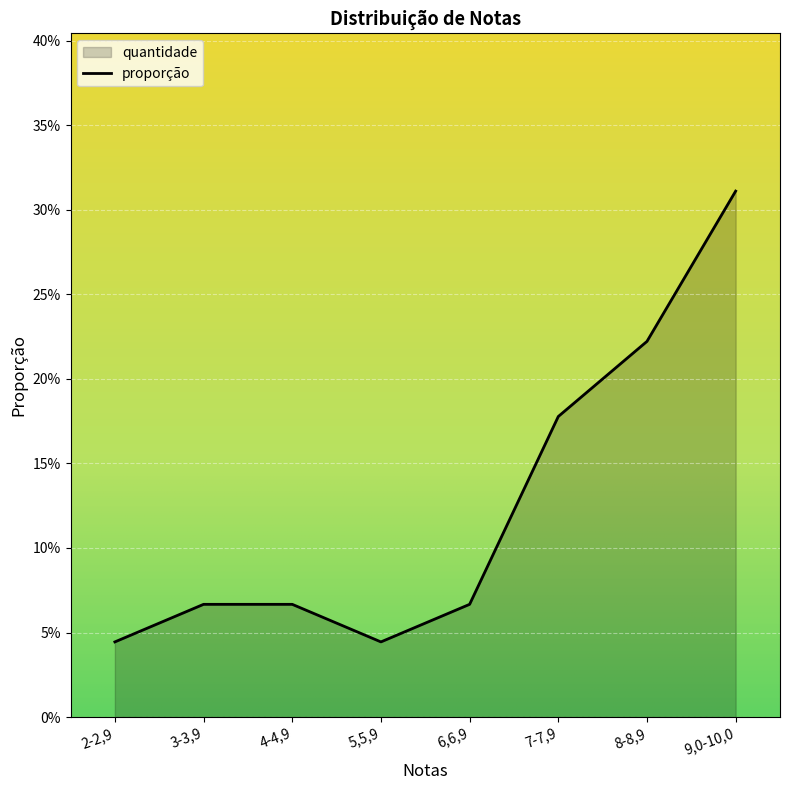

Is it true that the value at 6,6,9 is 0.1?

True